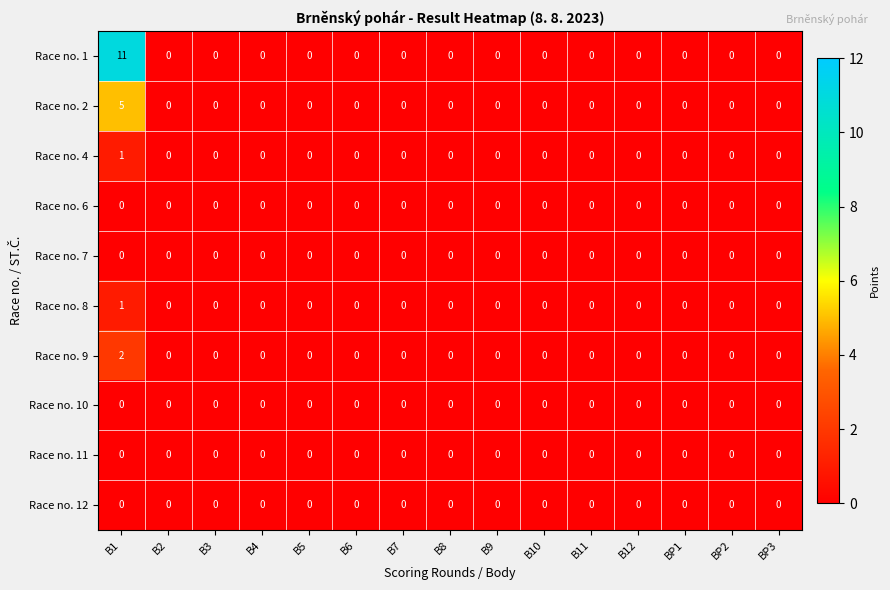

Count the Race no. 2 values in the range 0 to 1.

14